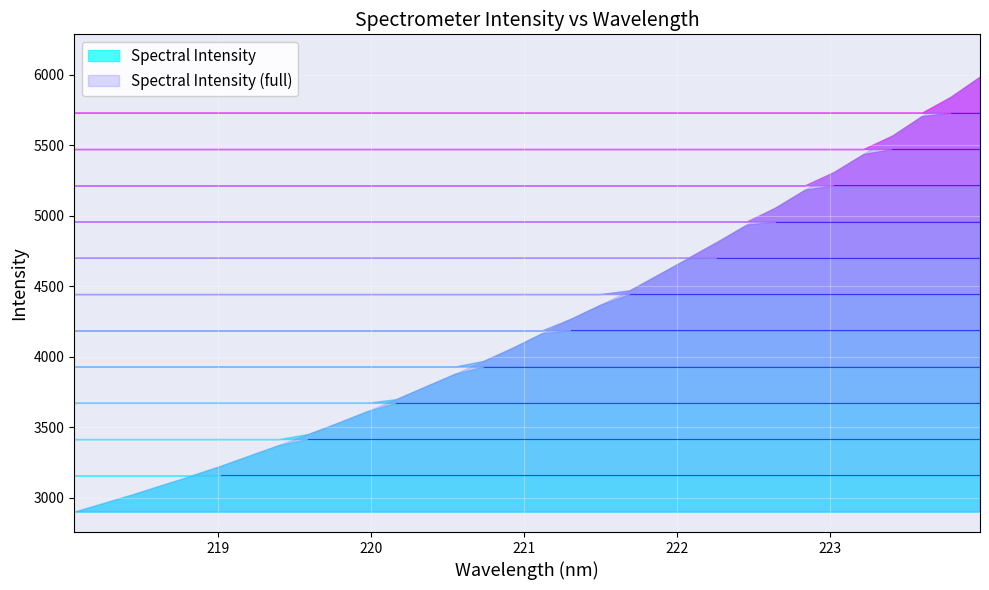

Which category has the highest value across all series?

223.9802